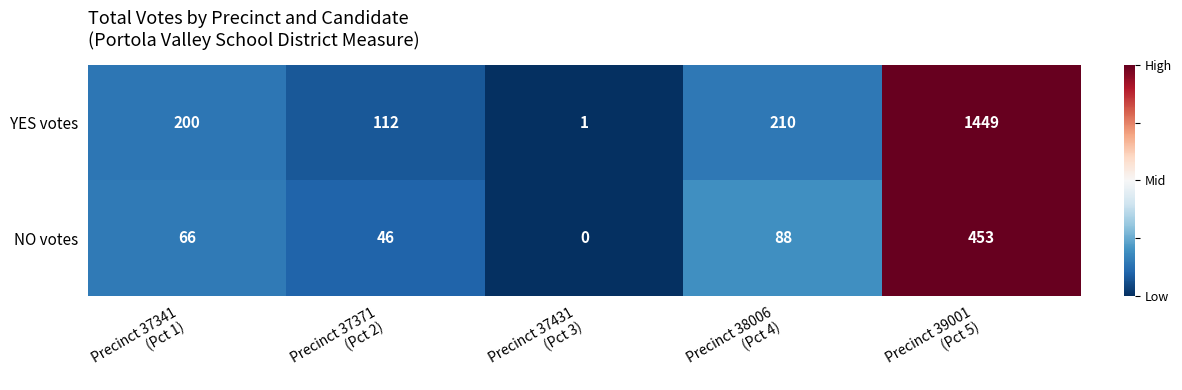

What is the sum of all NO votes values?

653